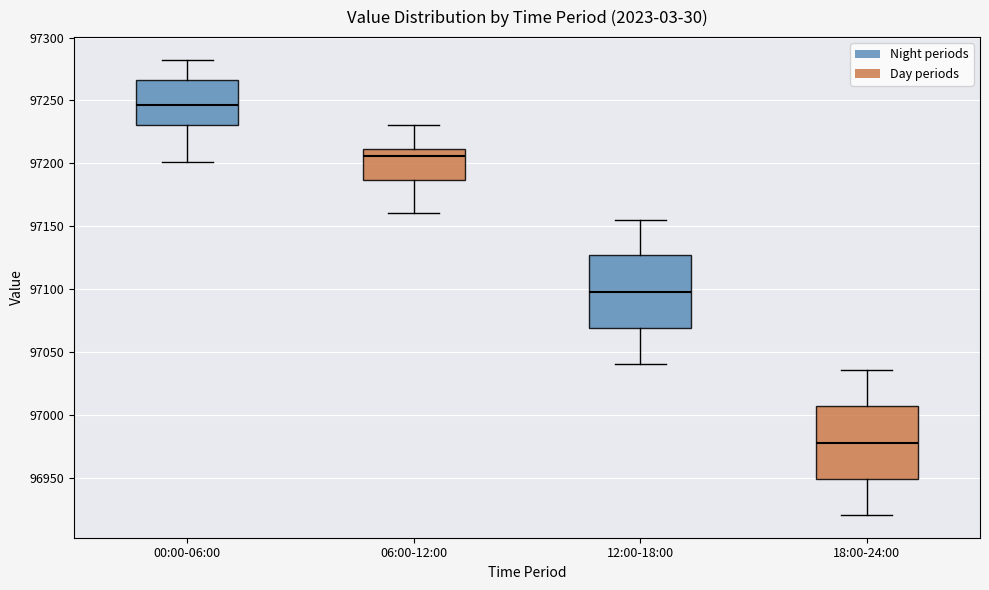

Where does the median line of the box for 00:00-06:00 sit on the y-axis? The values are not printed on the chart, so give them approximately, as read against the axis.

97245